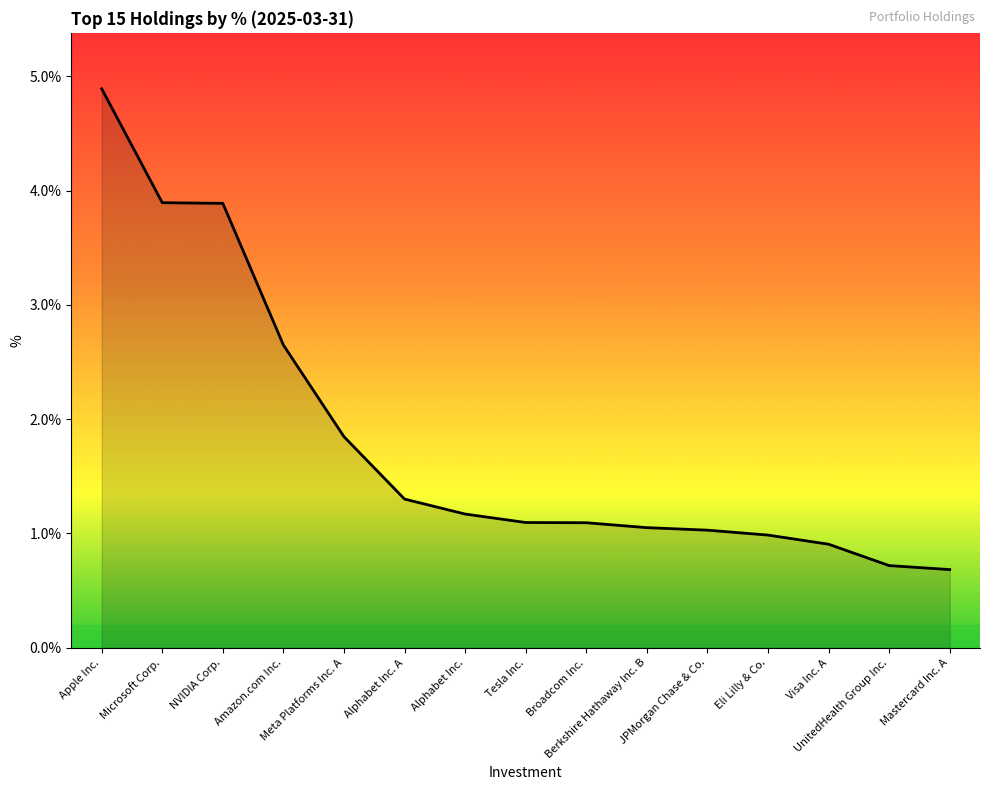

Reading left to right, list all the values displayed in this chart.

4.9	3.9	3.9	2.6	1.8	1.3	1.2	1.1	1.1	1.1	1.0	1.0	0.9	0.7	0.7